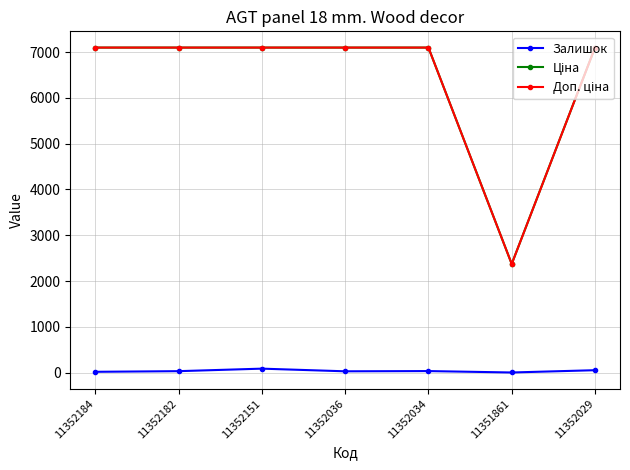

Count the Залишок values in the range 17 to 52.

5